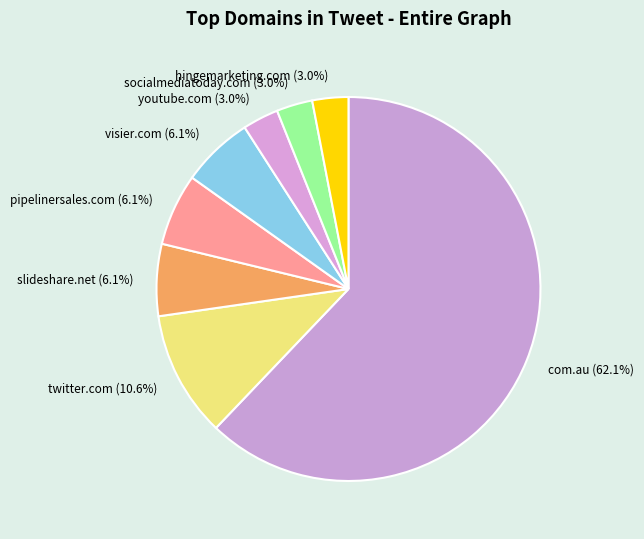

Combined, what portion of the pie is pipelinersales.com and twitter.com?

16.7%